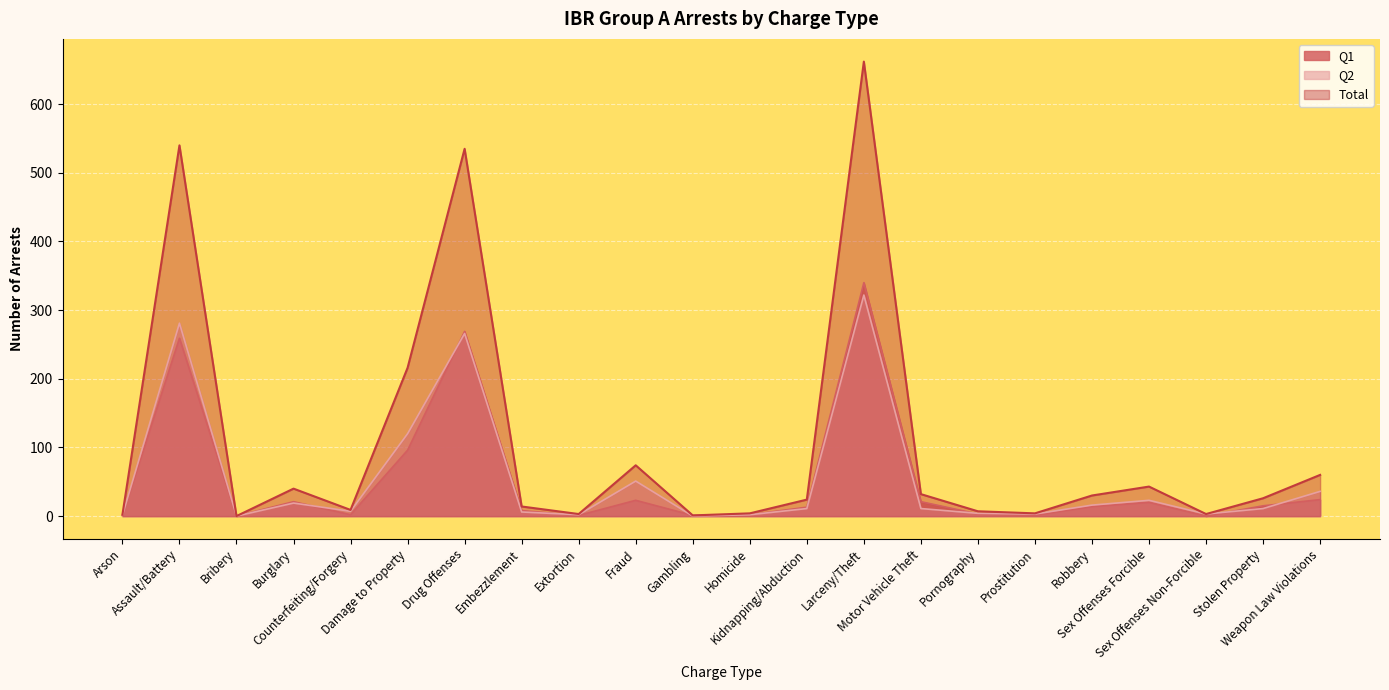

How many data points does each series have?

22